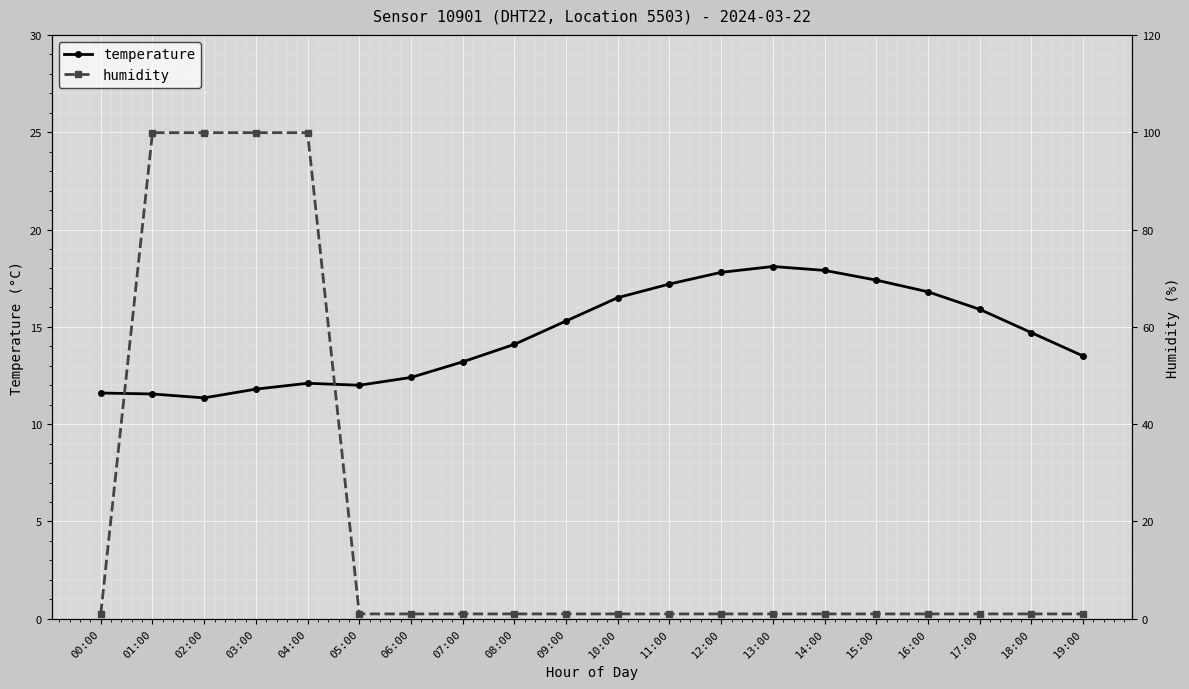

At which label does temperature first exceed 14?

08:00